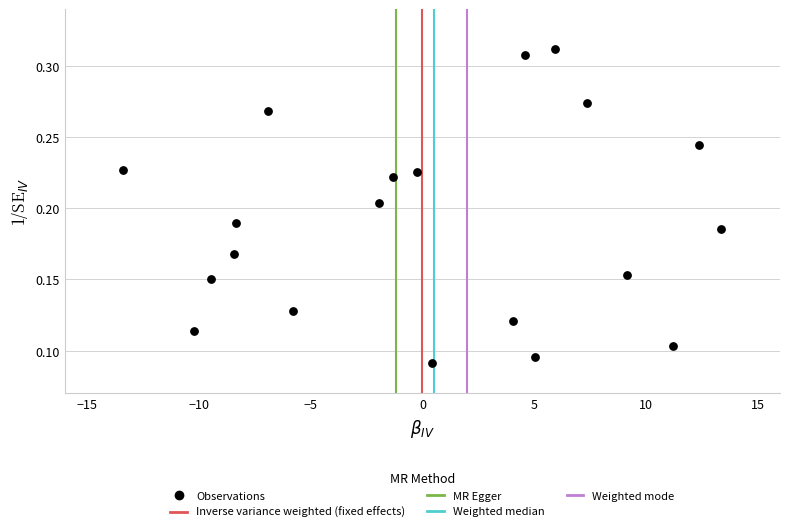

What is the range of X values (max minus min)?

26.8